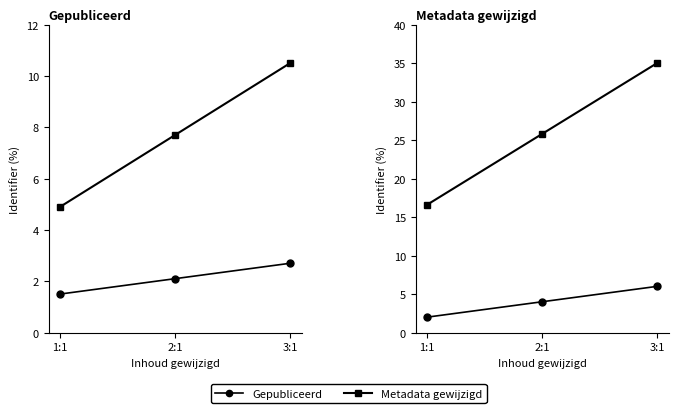

At which category does the chart reach its peak across all series?

3:1